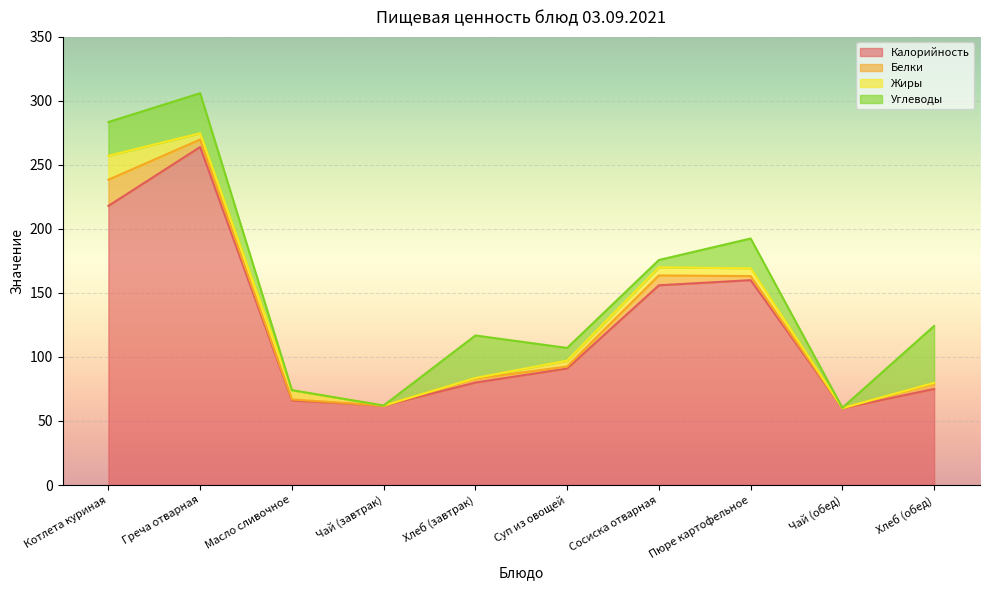

Between Масло сливочное and Чай (завтрак), which series saw the biggest shift?

Жиры